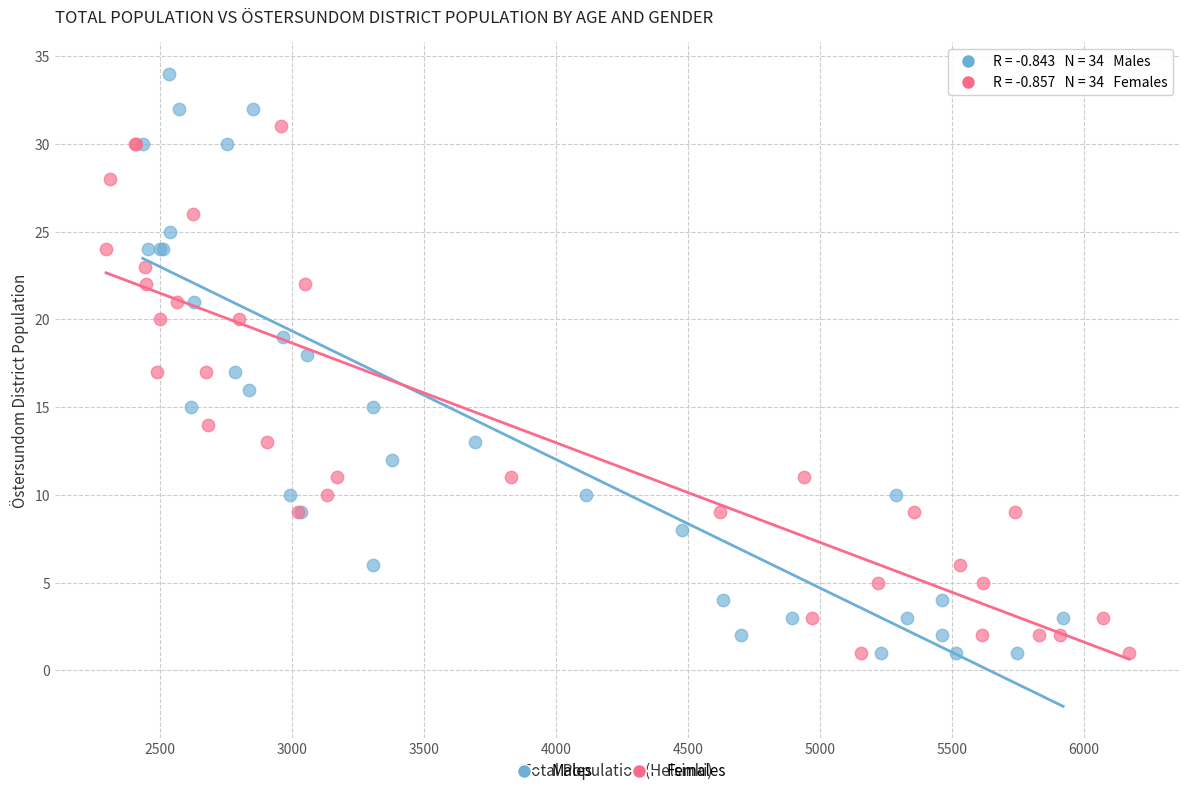

Which series reaches the maximum Y coordinate?

Males